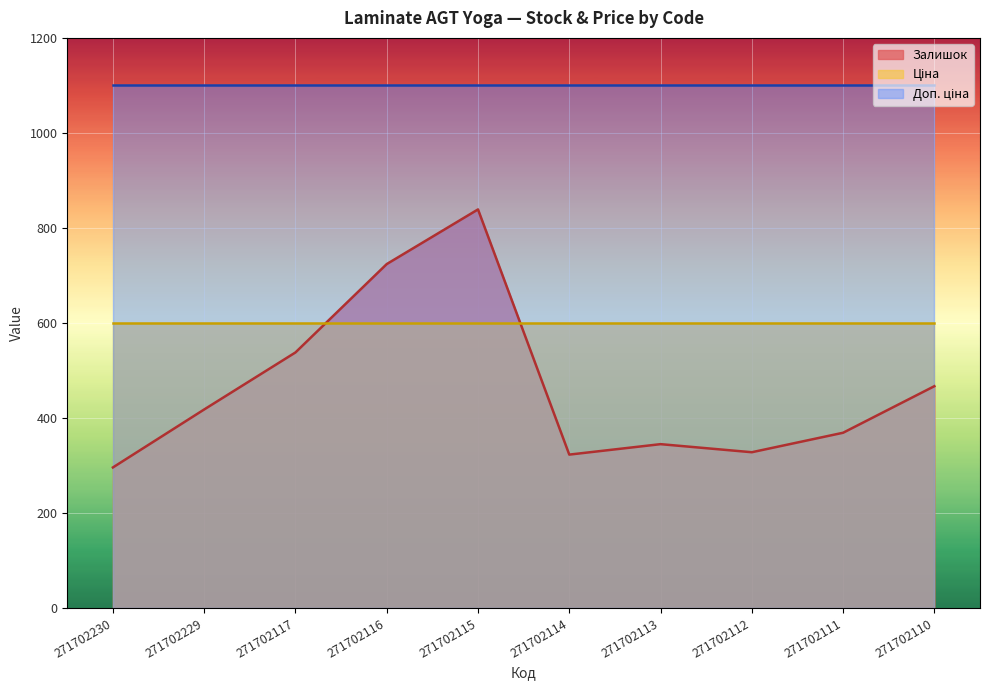

The Ціна series shows 301.7 at 271702110. True or false?

False